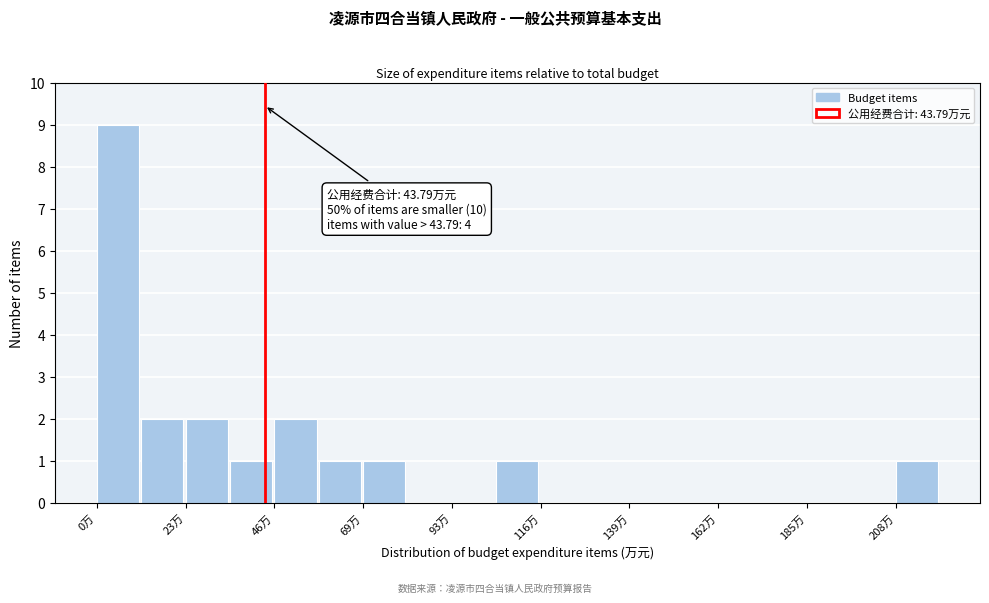

Read against the x-axis, roughly where is the centre of the tallest bar?

5